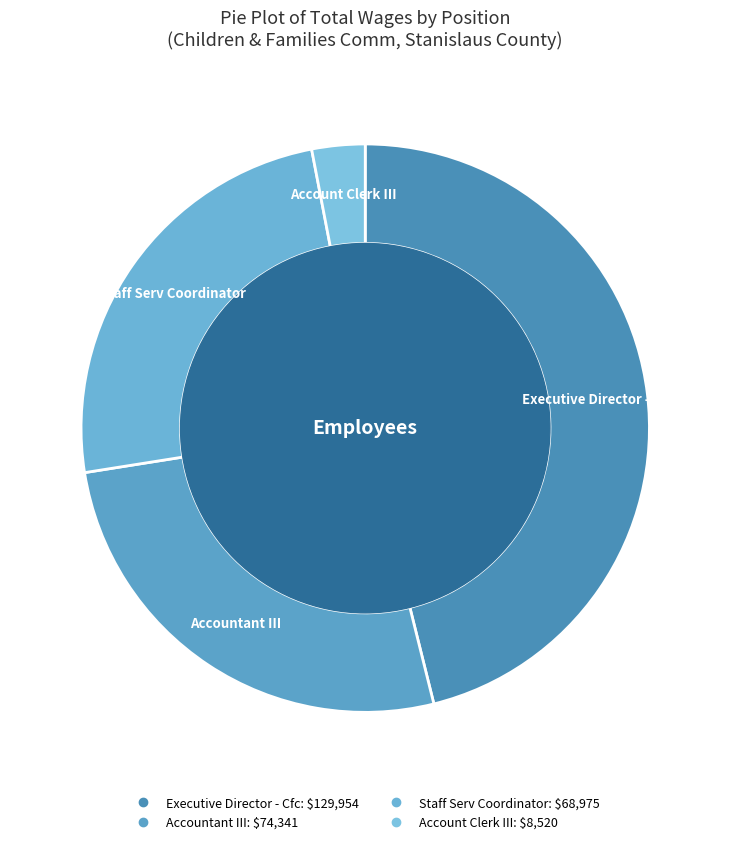

Approximately how many times larger is the value at Staff Serv Coordinator compared to Executive Director - Cfc?

0.5